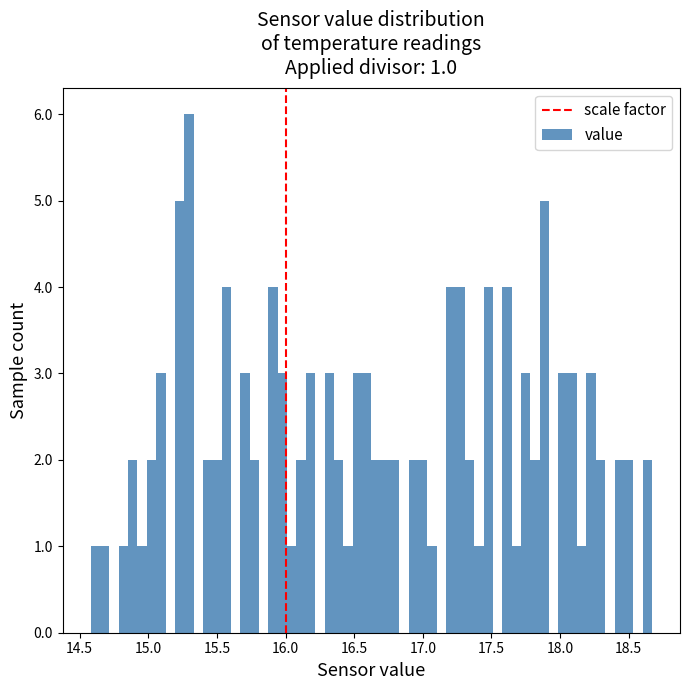

Around what value on the x-axis is the tallest bar? Give the approximate position of its centre, as read against the axis.

15.30